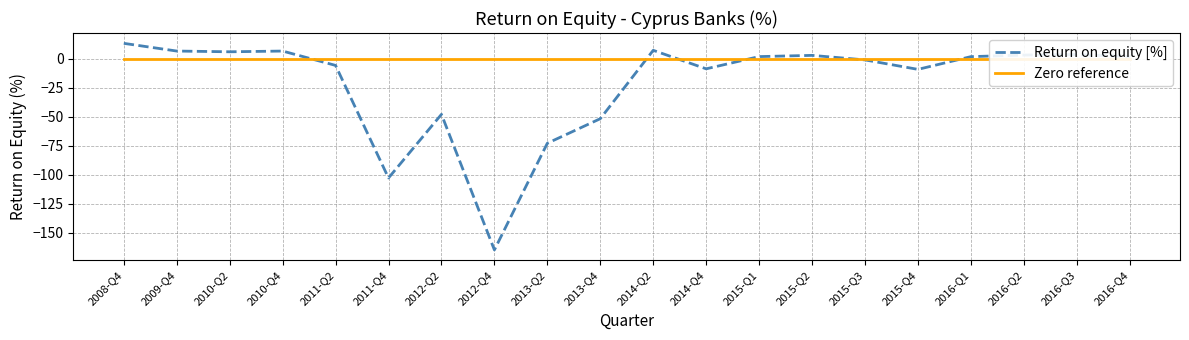

At 2013-Q2, list the series in order from largest to smallest.

Zero reference, Return on equity [%]